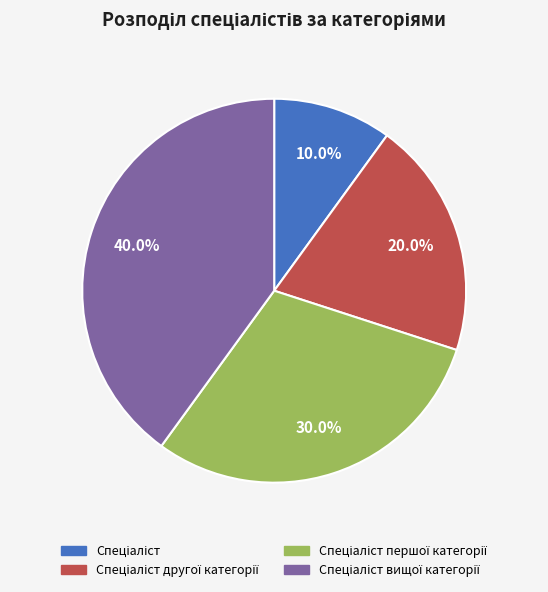

Rank the categories by value from lowest to highest.

Спеціаліст, Спеціаліст другої категорії, Спеціаліст першої категорії, Спеціаліст вищої категорії